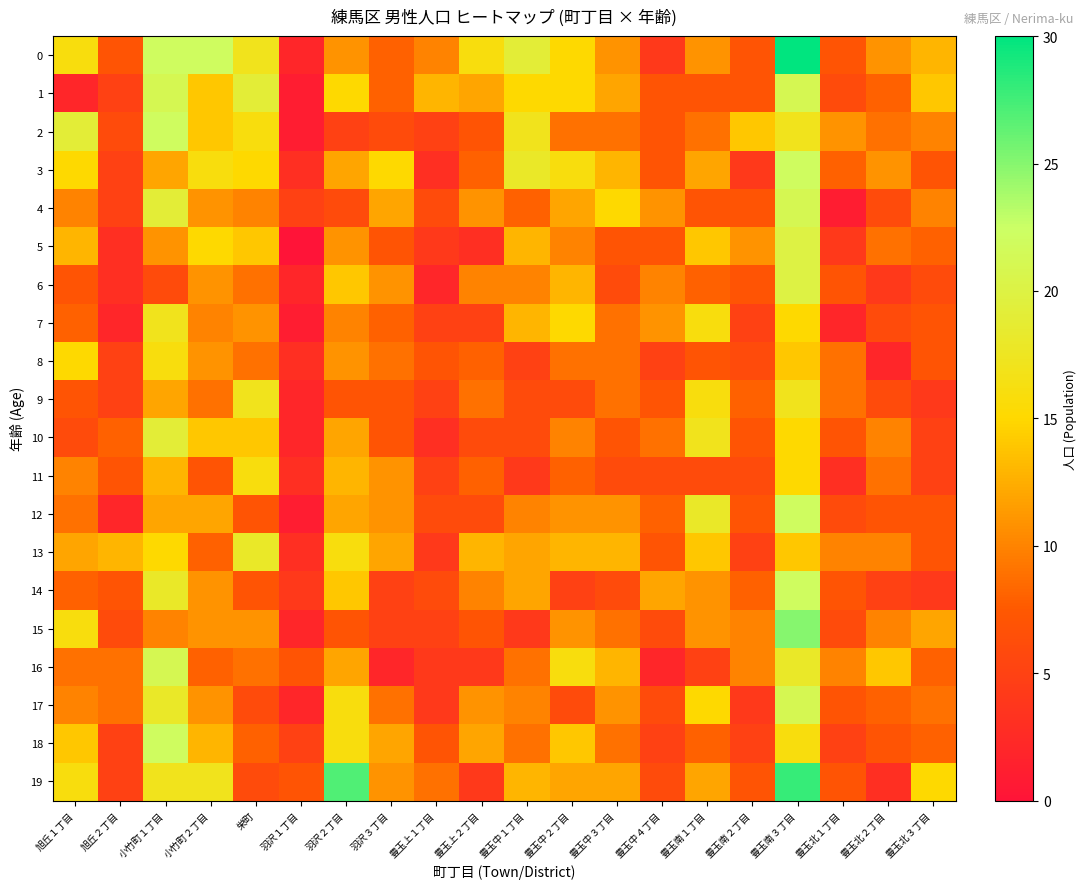

Which series changed the most between 羽沢２丁目 and 豊玉中２丁目?

19